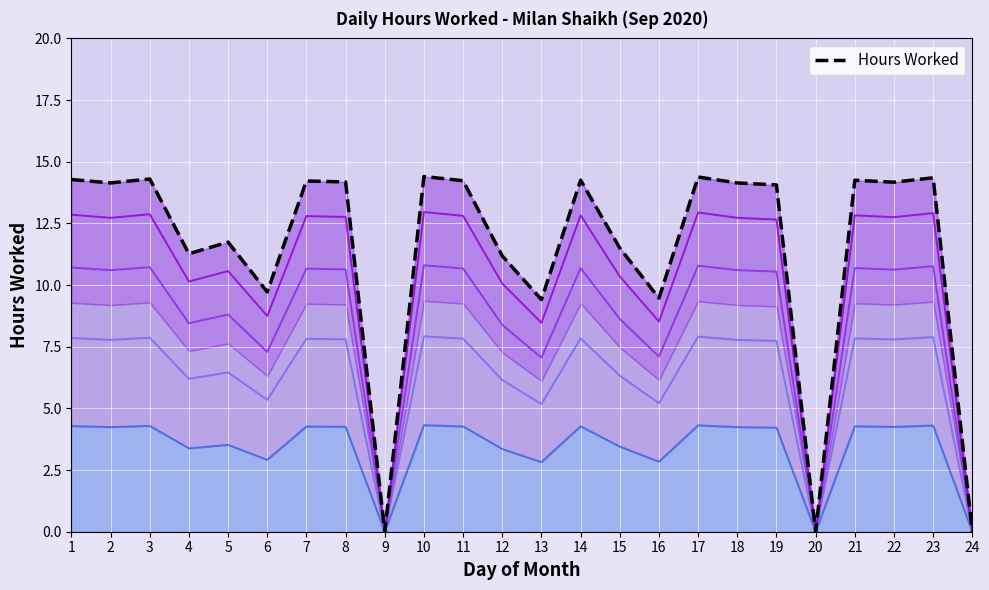

Reading left to right, list all the values displayed in this chart.

1=14.3	2=14.1	3=14.3	4=11.3	5=11.7	6=9.7	7=14.2	8=14.2	9=0.0	10=14.4	11=14.2	12=11.2	13=9.4	14=14.2	15=11.5	16=9.5	17=14.4	18=14.1	19=14.1	20=0.0	21=14.2	22=14.2	23=14.3	24=0.0